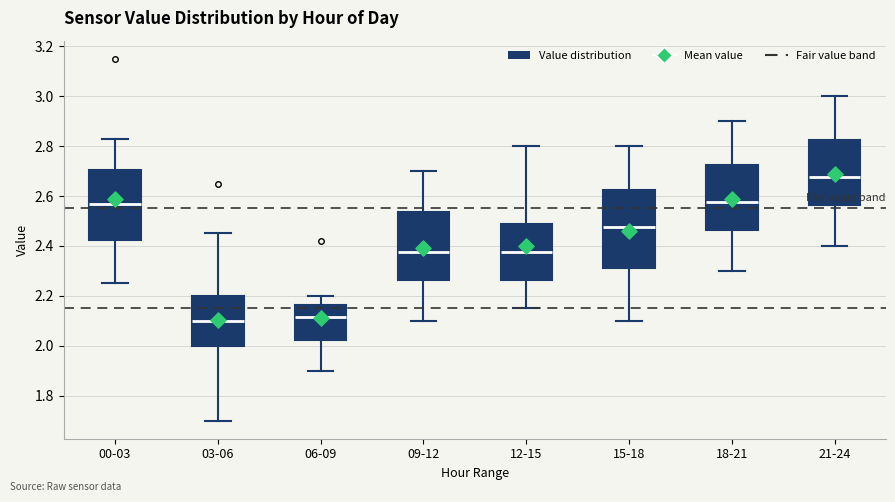

Reading left to right, read every box against the y-axis: the position of its median line, the range the box covers, and the ends of its whiskers. The values are not printed on the chart, so give them approximately, as read against the axis.

00-03: median 2.58, box 2.42 to 2.70, whiskers 2.26 to 2.84
03-06: median 2.10, box 2.00 to 2.20, whiskers 1.70 to 2.46
06-09: median 2.12, box 2.02 to 2.16, whiskers 1.90 to 2.20
09-12: median 2.38, box 2.26 to 2.54, whiskers 2.10 to 2.70
12-15: median 2.38, box 2.26 to 2.48, whiskers 2.16 to 2.80
15-18: median 2.48, box 2.32 to 2.62, whiskers 2.10 to 2.80
18-21: median 2.58, box 2.46 to 2.72, whiskers 2.30 to 2.90
21-24: median 2.68, box 2.56 to 2.82, whiskers 2.40 to 3.00